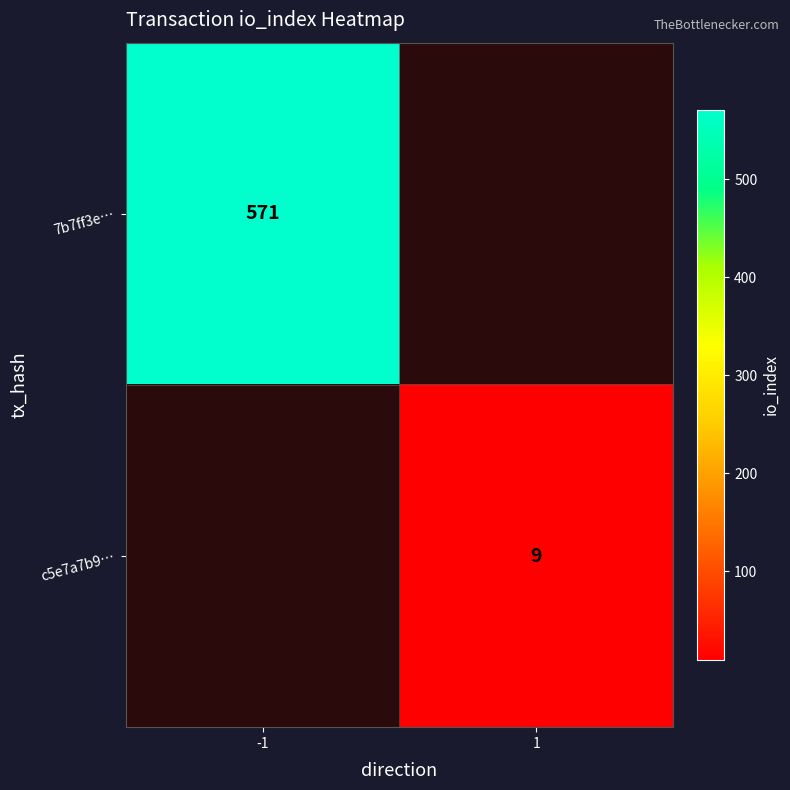

The 7b7ff3e… series shows 571 at -1. True or false?

True